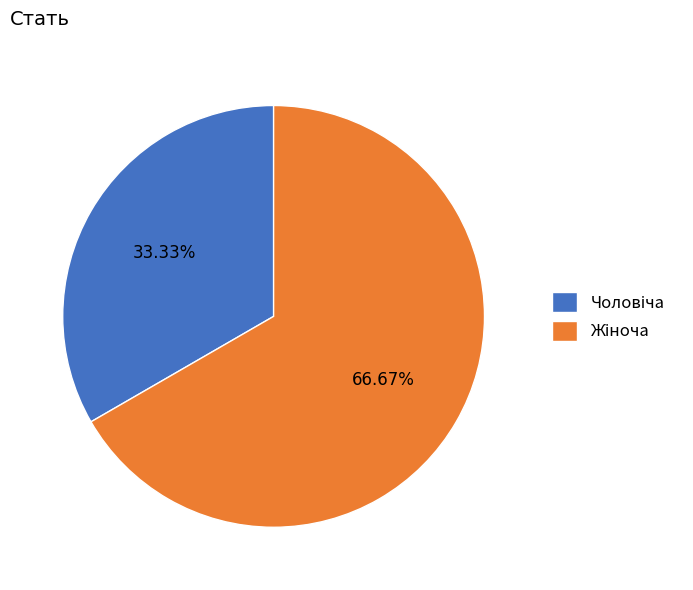

Is there any slice that represents more than half of the pie?

Yes